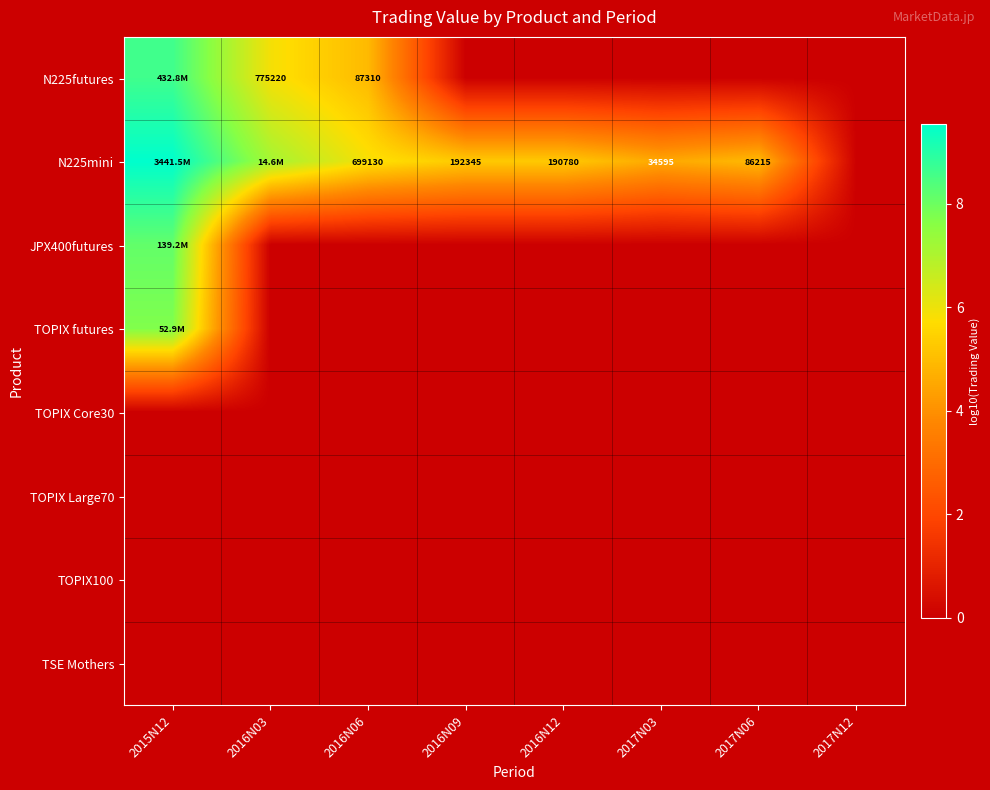

The N225mini series shows 4.6 at 2016N03. True or false?

False